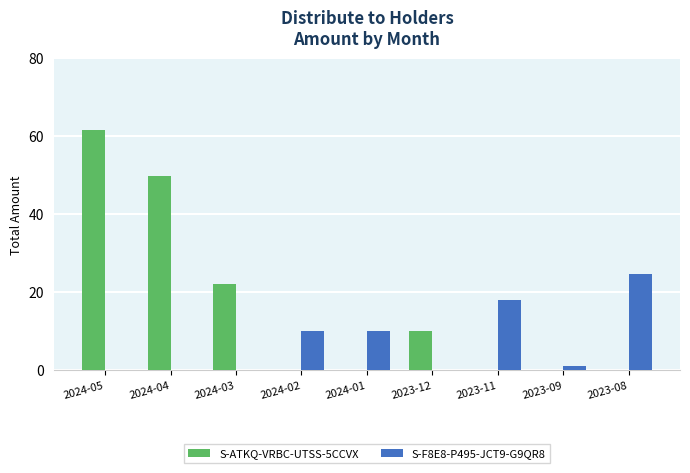

True or false: S-ATKQ-VRBC-UTSS-5CCVX has a value of 0.0 at 2024-02.

True